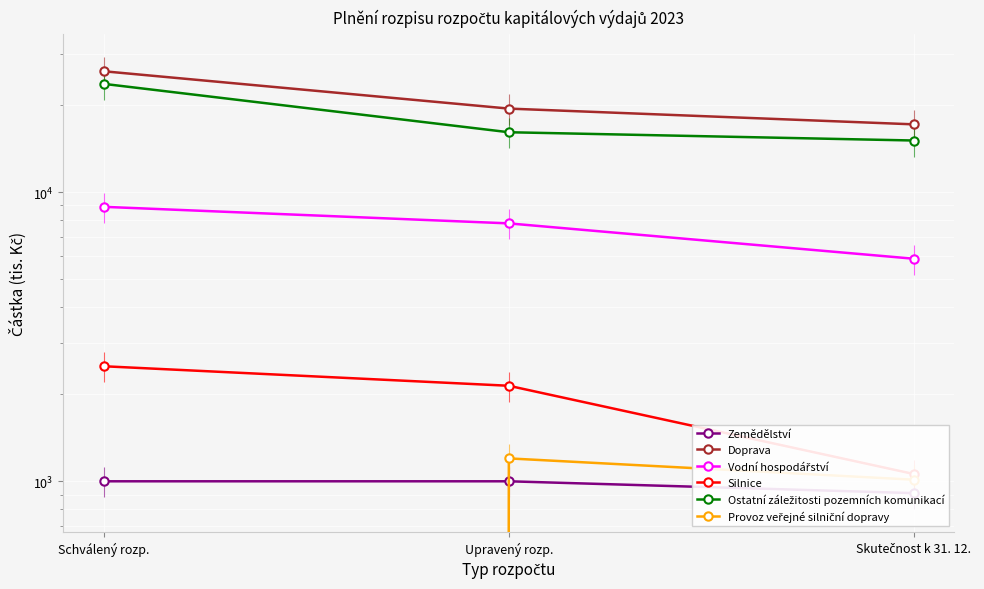

The value of Provoz veřejné silniční dopravy at Schválený rozp. is 419.4. True or false?

False